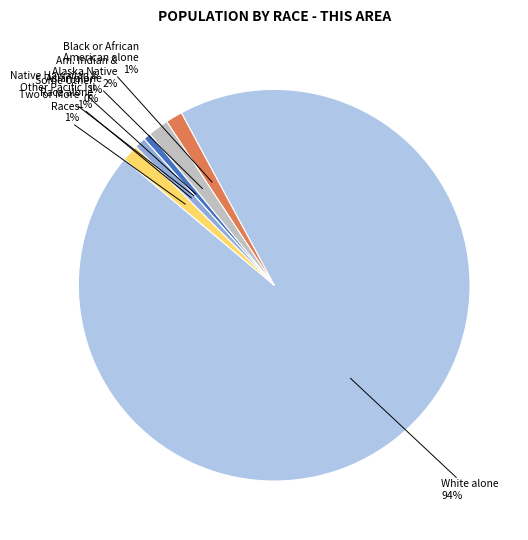

Between American Indian and Alaska Native and Some Other Race alone, which is larger?

American Indian and Alaska Native